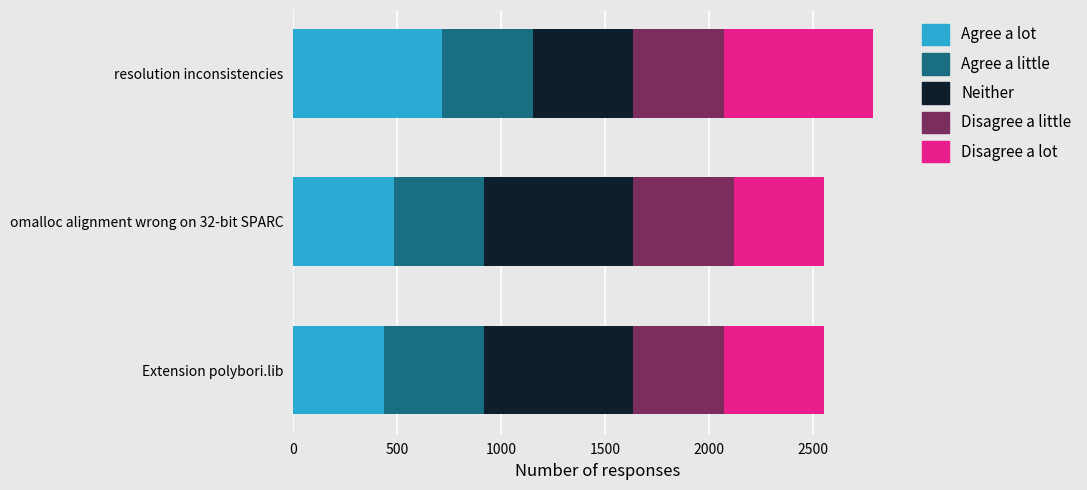

Which category has the highest value in the Agree a lot series?

resolution inconsistencies